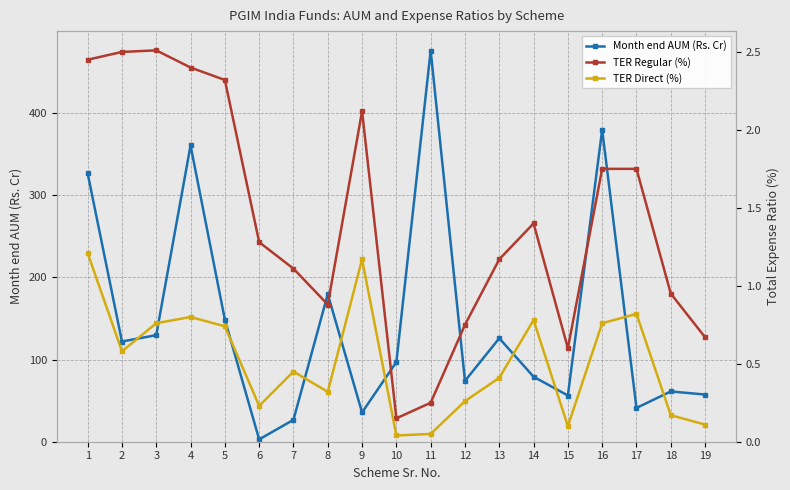

Which category has the lowest value in the Month end AUM (Rs. Cr) series?

6